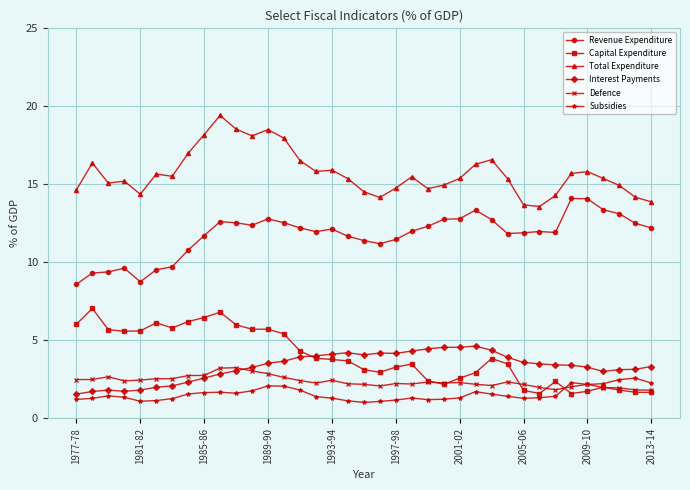

What is the value of the Interest Payments point at the 28th from the left?

3.9